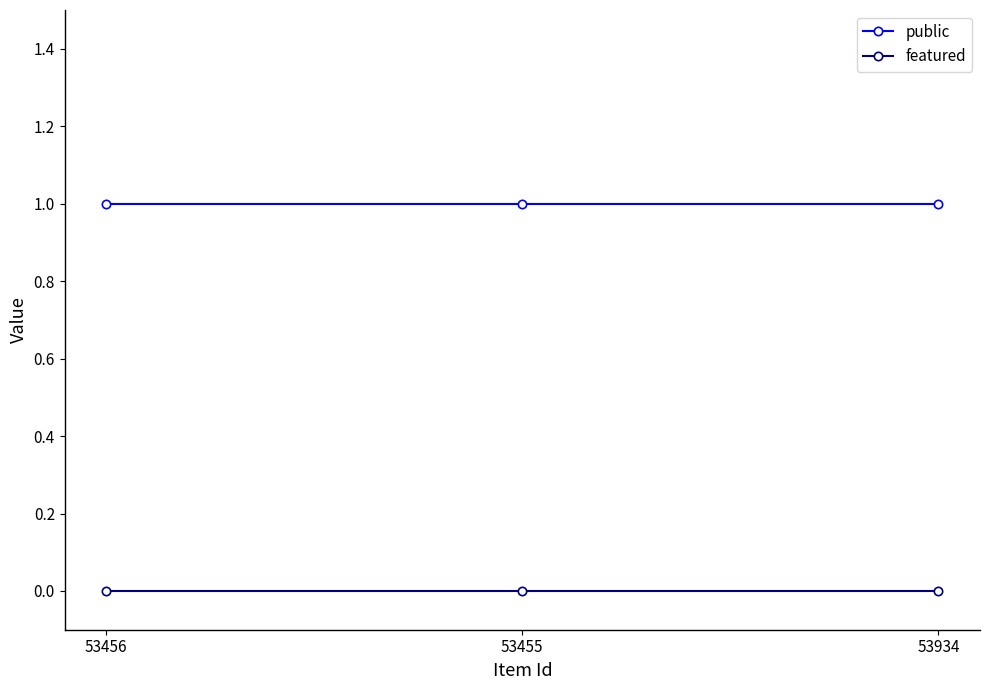

What position from the right is 53934?

1